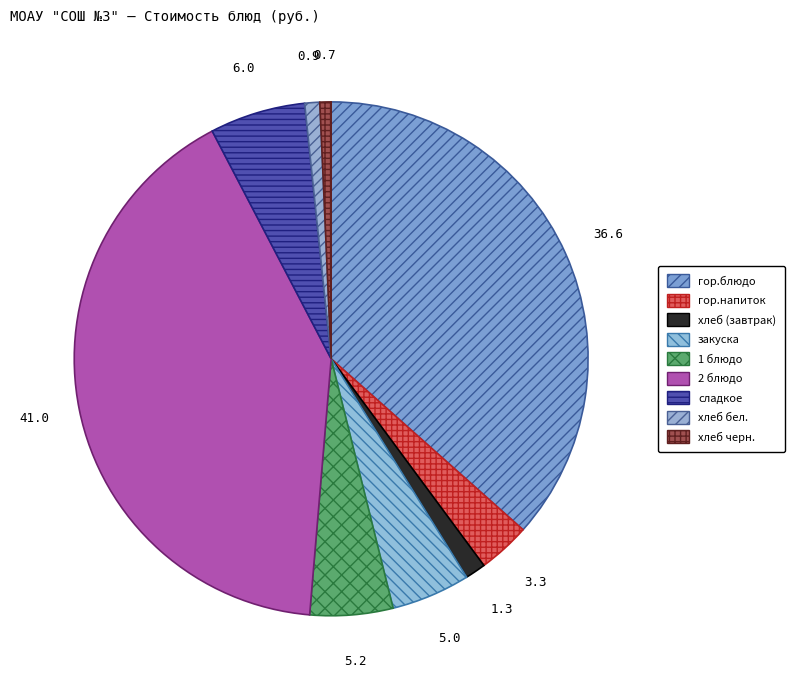

Approximately how many times larger is the value at гор.напиток compared to хлеб черн.?

4.7